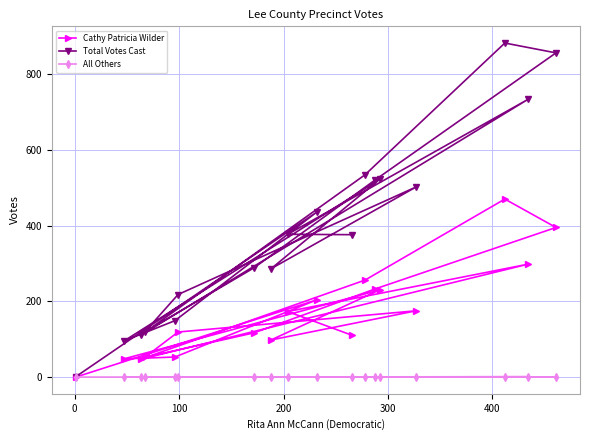

Which series has the widest spread of values?

Total Votes Cast